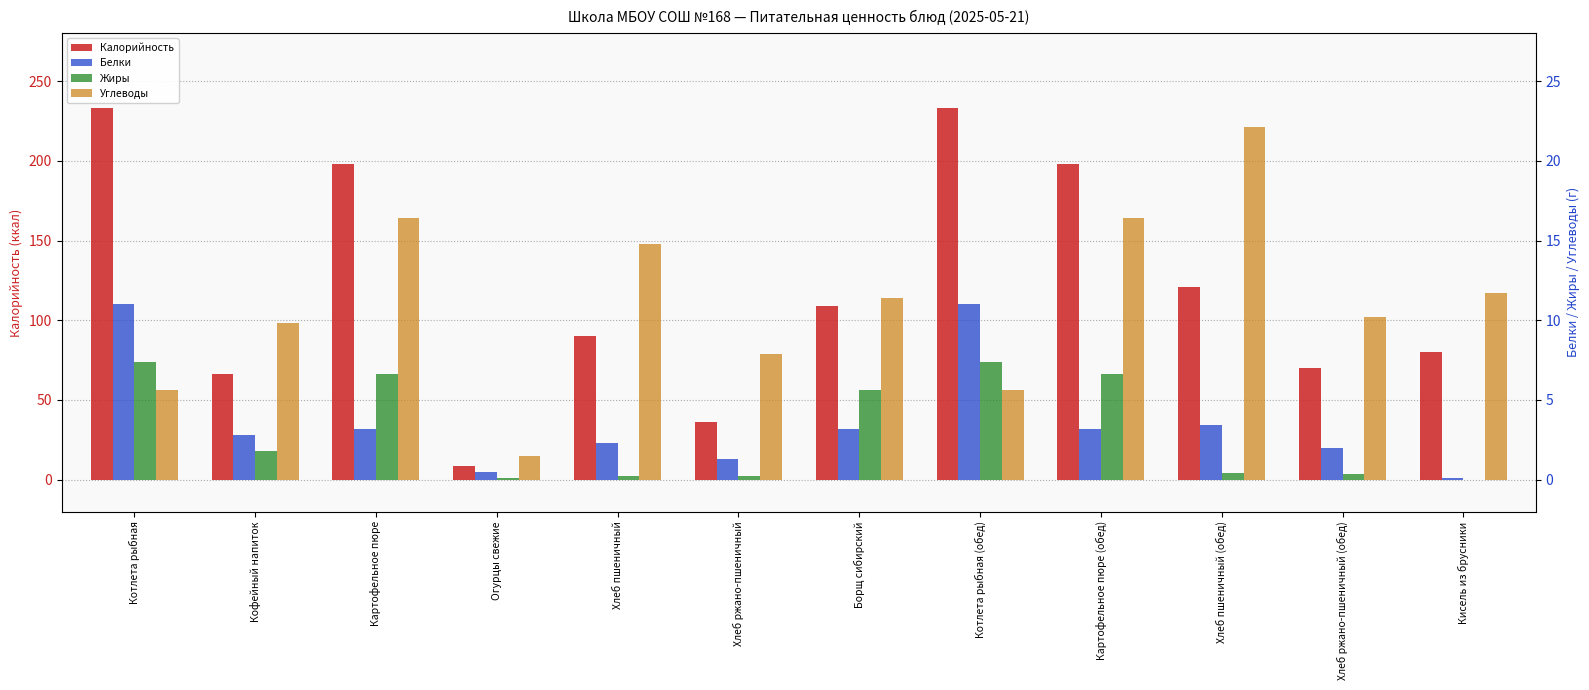

Rank the categories by Калорийность value from lowest to highest.

Огурцы свежие, Хлеб ржано-пшеничный, Кофейный напиток, Хлеб ржано-пшеничный (обед), Кисель из брусники, Хлеб пшеничный, Борщ сибирский, Хлеб пшеничный (обед), Картофельное пюре, Картофельное пюре (обед), Котлета рыбная, Котлета рыбная (обед)